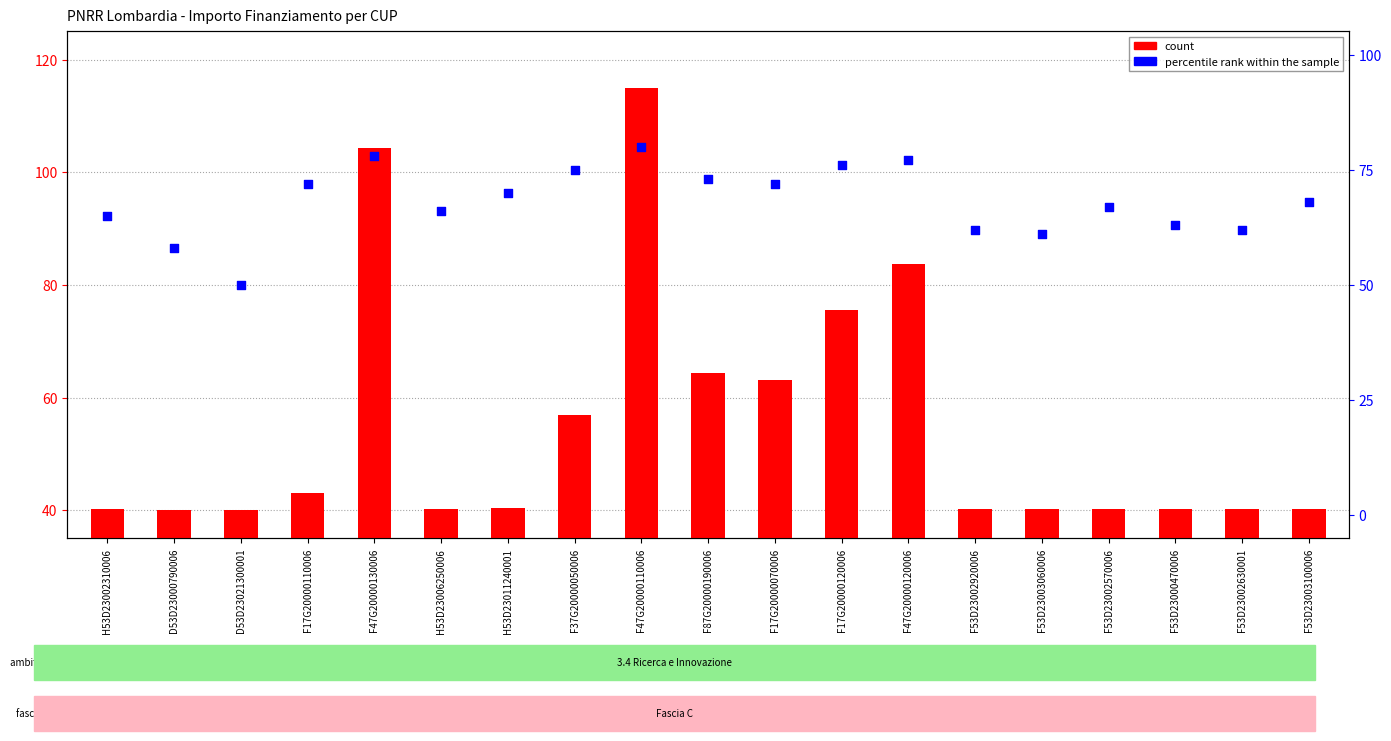

What is the total value across all series at F53D23002570006?

107.2